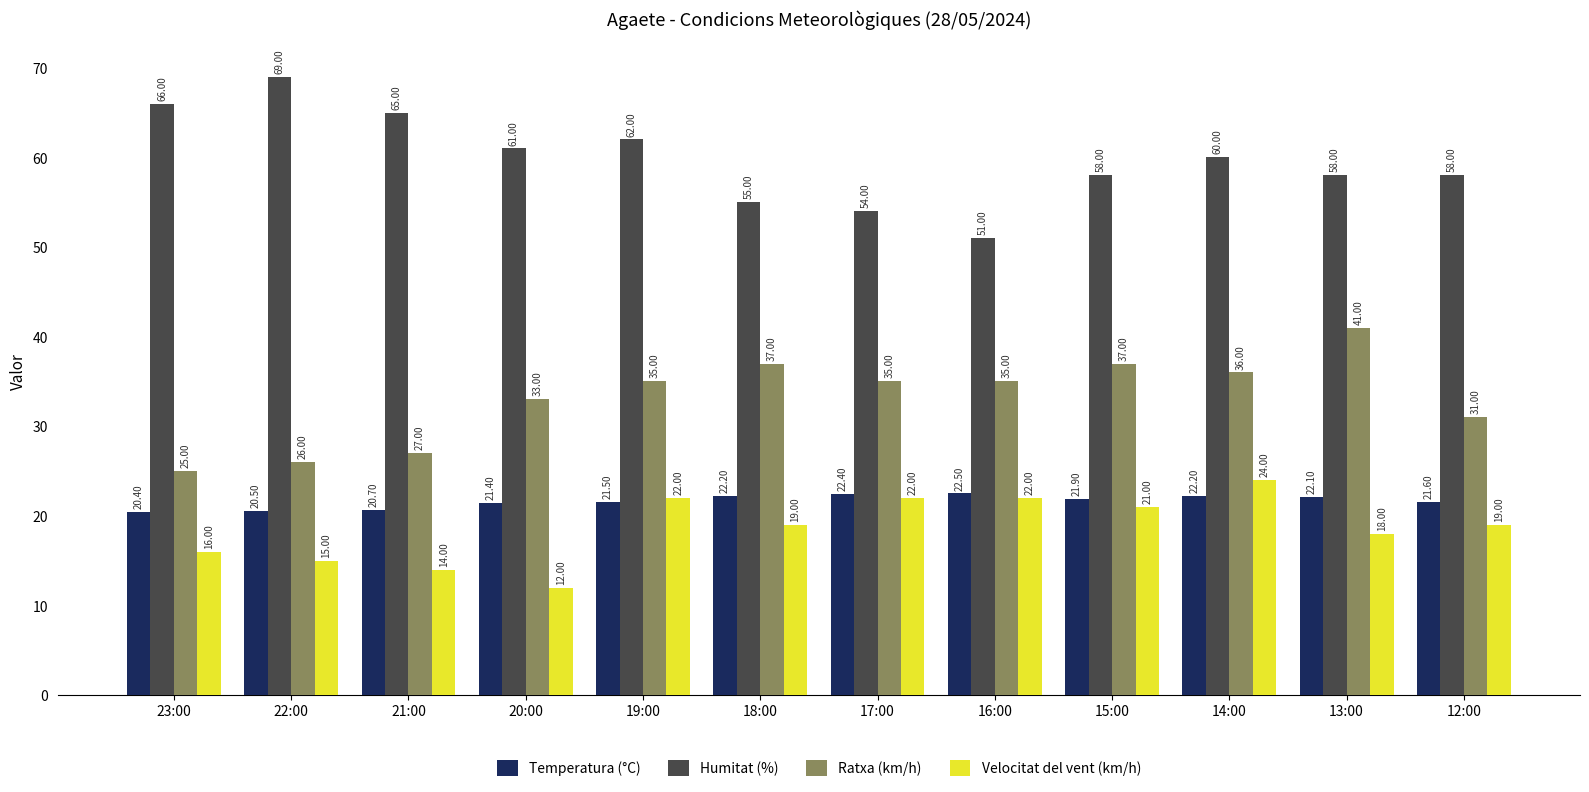

At which label does Velocitat del vent (km/h) reach its minimum?

20:00